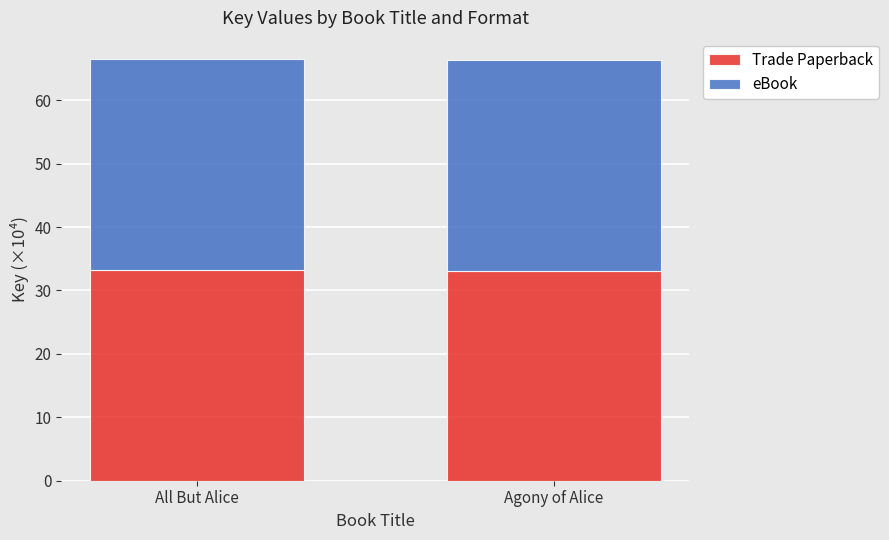

What is the total value across all series at All But Alice?

66.5